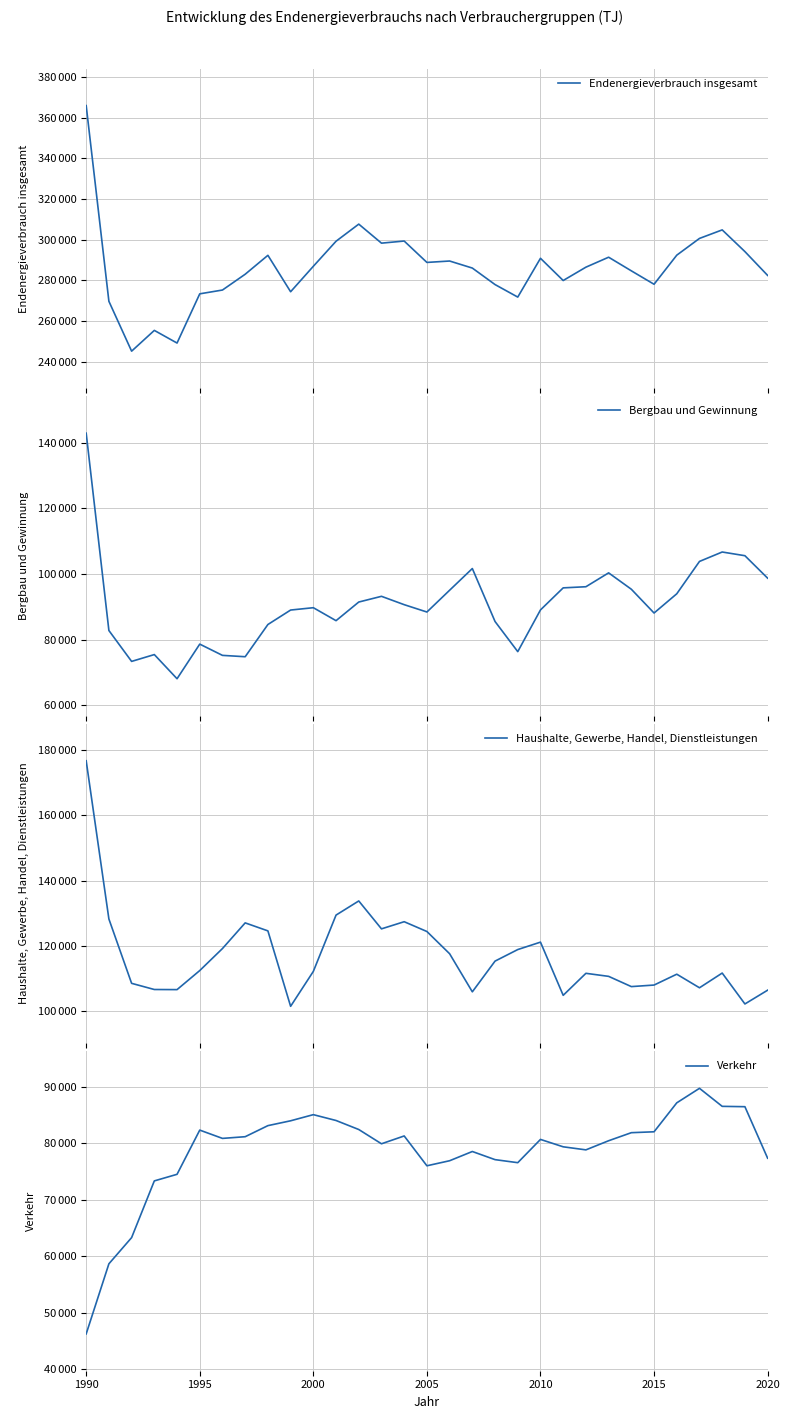

Reading left to right, transcribe all the data shown in this chart.

Endenergieverbrauch insgesamt: 365976.0	269647.0	245105.0	255322.0	249097.0	273319.3	275191.5	282966.1	292273.4	274349.4	286876.8	299208.0	307631.7	298266.1	299305.6	288778.7	289470.5	286003.2	277878.2	271717.6	290815.1	279873.1	286442.1	291345.6	284635.6	278030.9	292347.3	300591.6	304791.9	294111.0	282386.2
Bergbau und Gewinnung: 142874.0	82791.0	73390.0	75468.0	68113.0	78651.7	75225.0	74812.3	84621.3	89024.7	89737.0	85791.3	91463.1	93203.8	90661.0	88422.9	95054.9	101661.8	85533.9	76360.6	89060.9	95776.6	96120.7	100343.6	95356.8	88119.3	93975.1	103823.1	106692.1	105567.3	98729.3
Haushalte, Gewerbe, Handel, Dienstleistungen: 176817.0	128168.0	108392.0	106495.0	106459.0	112320.3	119086.9	126974.0	124514.1	101328.7	112058.3	129368.5	133716.4	125135.5	127333.2	124322.6	117488.4	105780.2	115223.9	118773.9	121054.6	104704.7	111470.0	110535.6	107387.7	107862.0	111199.6	107025.4	111547.8	102053.0	106284.0
Verkehr: 46285.0	58688.0	63323.0	73359.0	74525.0	82347.8	80879.6	81180.4	83138.0	83995.9	85081.5	84048.1	82452.3	79926.8	81311.4	76033.3	76927.2	78561.2	77120.4	76583.1	80699.6	79391.7	78851.4	80466.4	81891.1	82049.7	87172.7	89743.2	86551.9	86490.7	77372.9